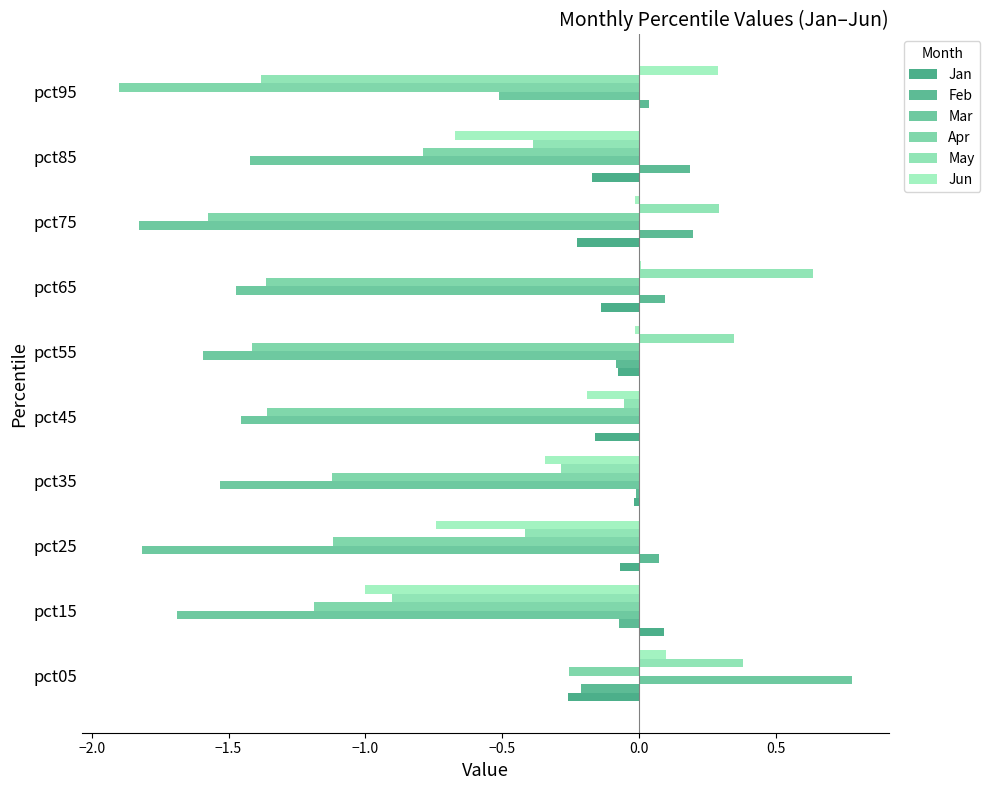

Count the Mar values in the range -1 to 0.

1